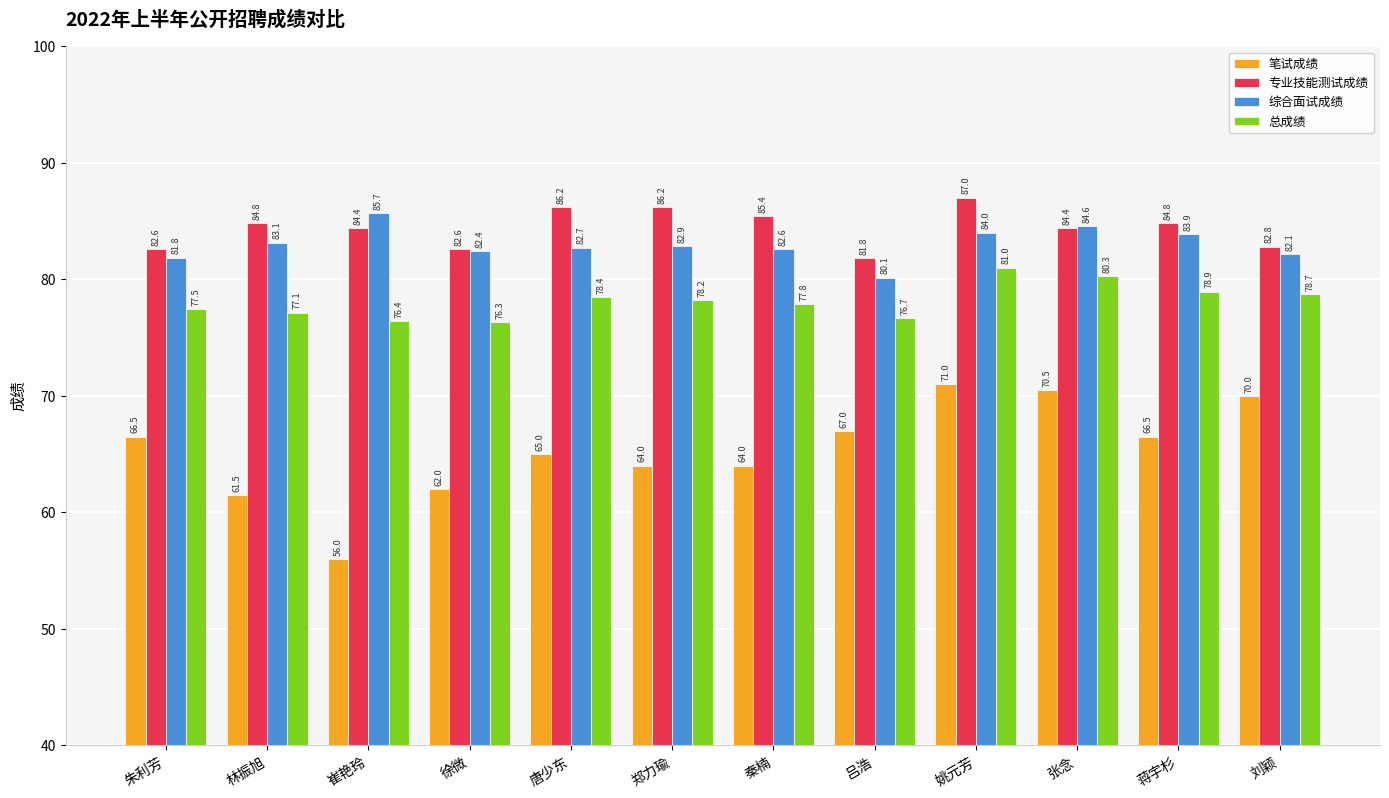

Where is 综合面试成绩 nearest to the value 82?

刘颖